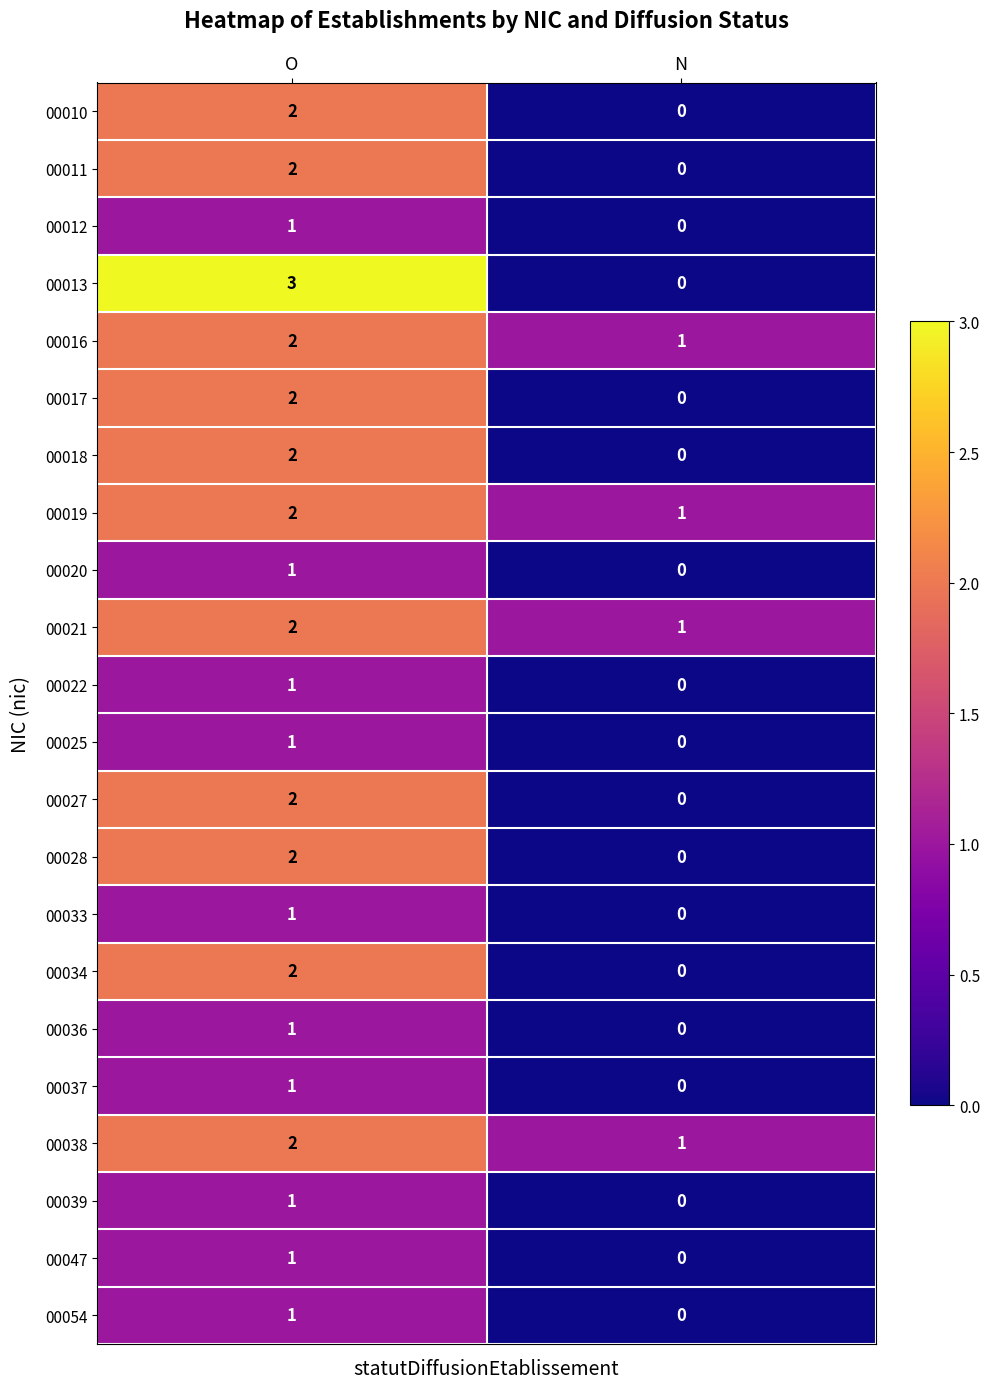

What is the total value across all series at O?

35